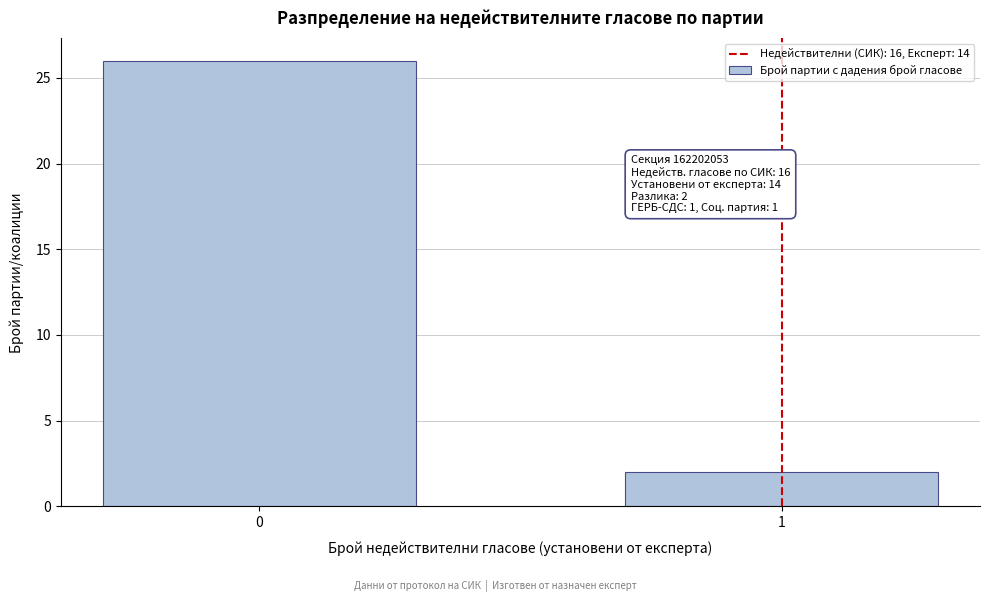

Reading left to right, what are all the values shown in this chart?

0=26	1=2